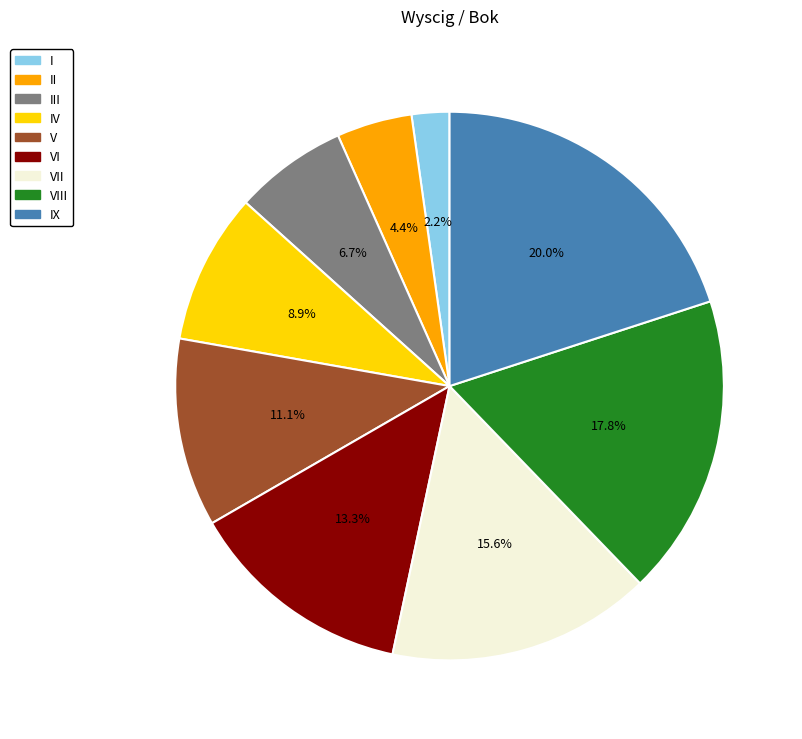

Does any single category account for the majority?

No